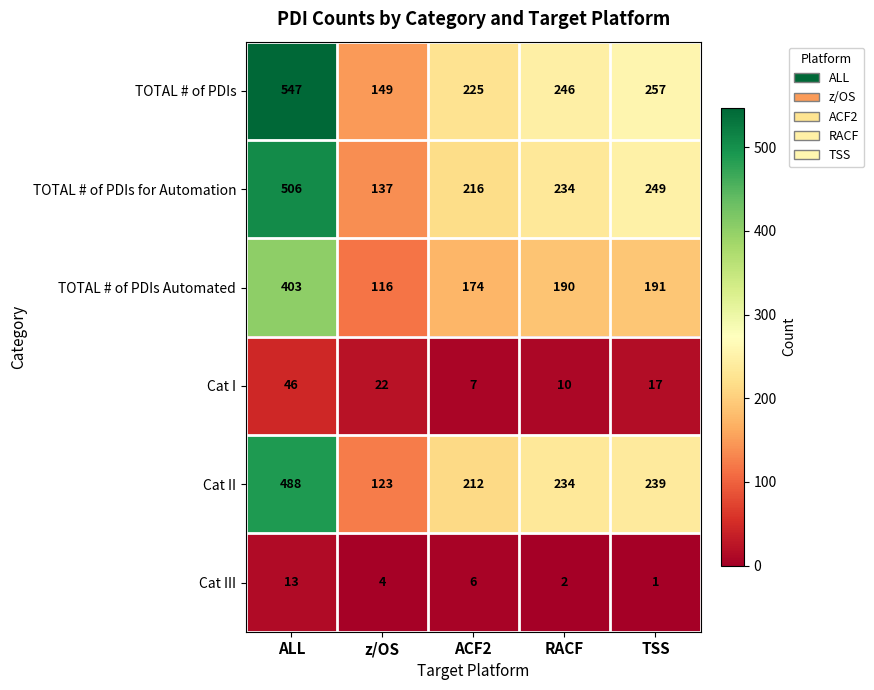

Reading left to right, what are all the values shown in this chart?

TOTAL # of PDIs: ALL=547	z/OS=149	ACF2=225	RACF=246	TSS=257
TOTAL # of PDIs for Automation: ALL=506	z/OS=137	ACF2=216	RACF=234	TSS=249
TOTAL # of PDIs Automated: ALL=403	z/OS=116	ACF2=174	RACF=190	TSS=191
Cat I: ALL=46	z/OS=22	ACF2=7	RACF=10	TSS=17
Cat II: ALL=488	z/OS=123	ACF2=212	RACF=234	TSS=239
Cat III: ALL=13	z/OS=4	ACF2=6	RACF=2	TSS=1